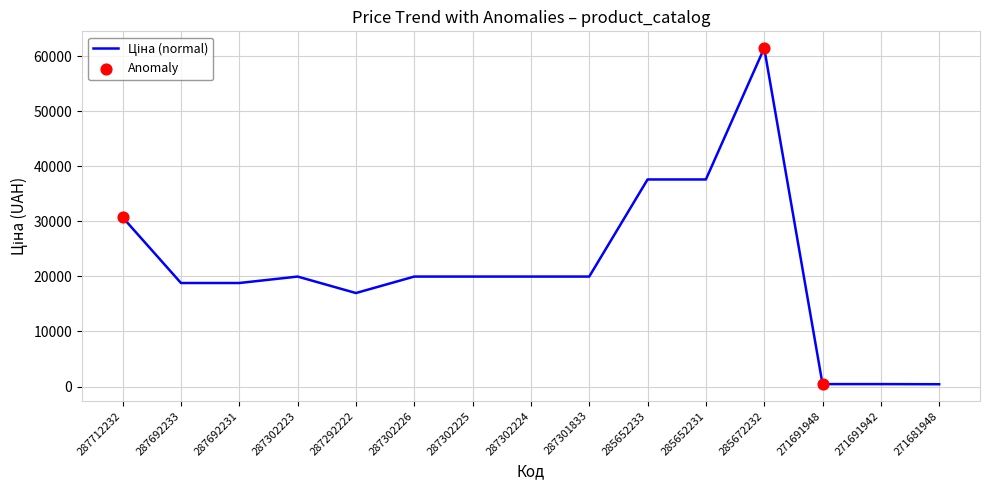

Which has a higher value, 271691948 or 287302226?

287302226